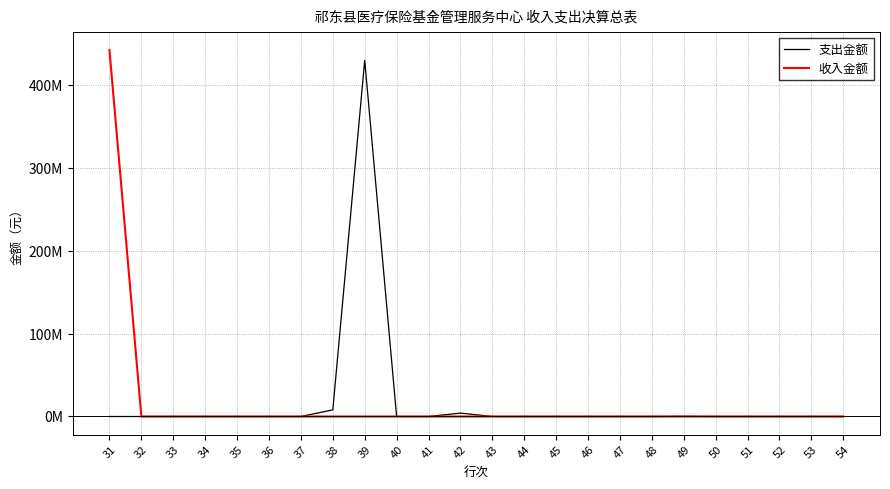

The value of 支出金额 at 45 is 133714913.5. True or false?

False